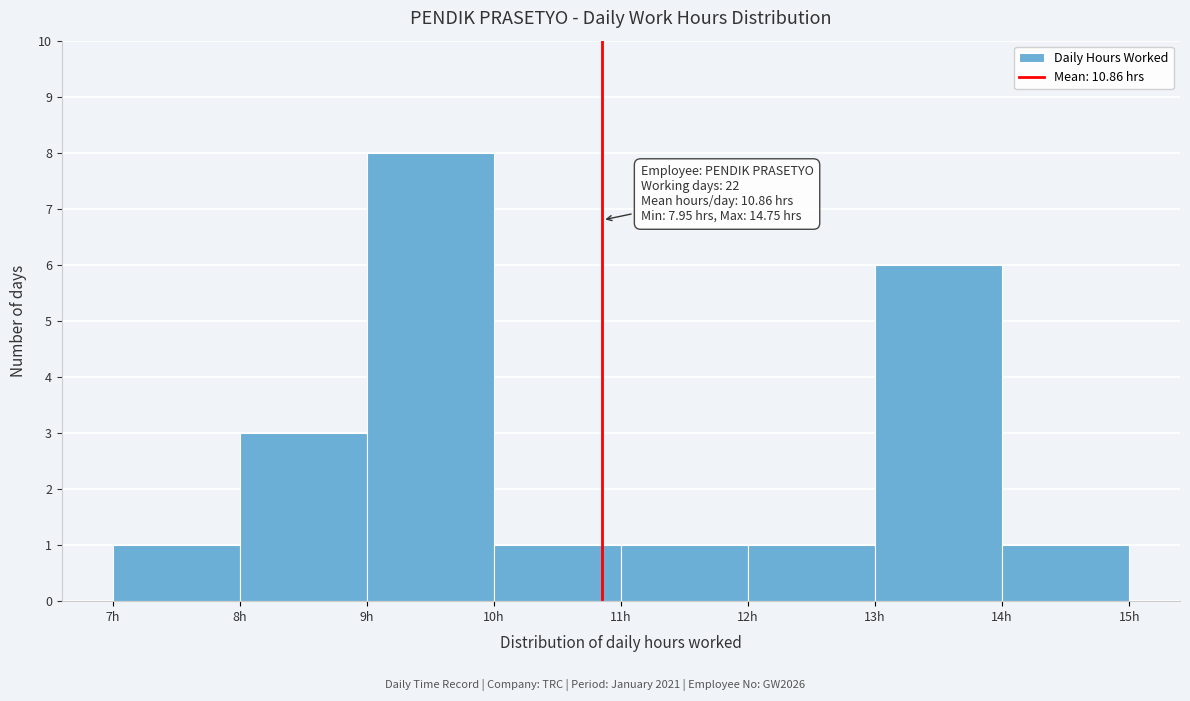

Over which range of the x-axis is the bar tallest?

9 to 10